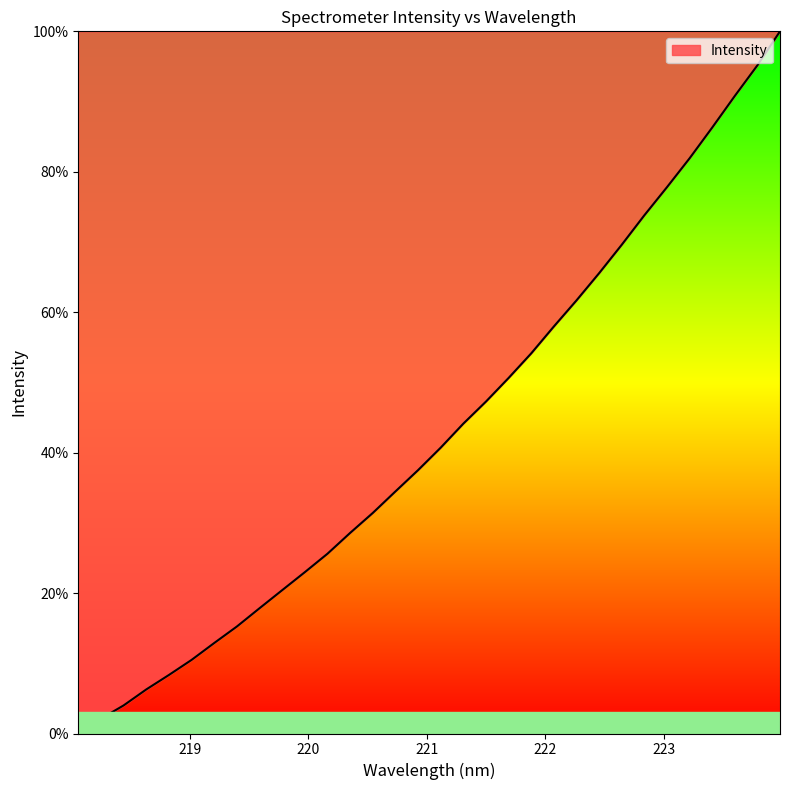

How many lines are shown in the chart?

1